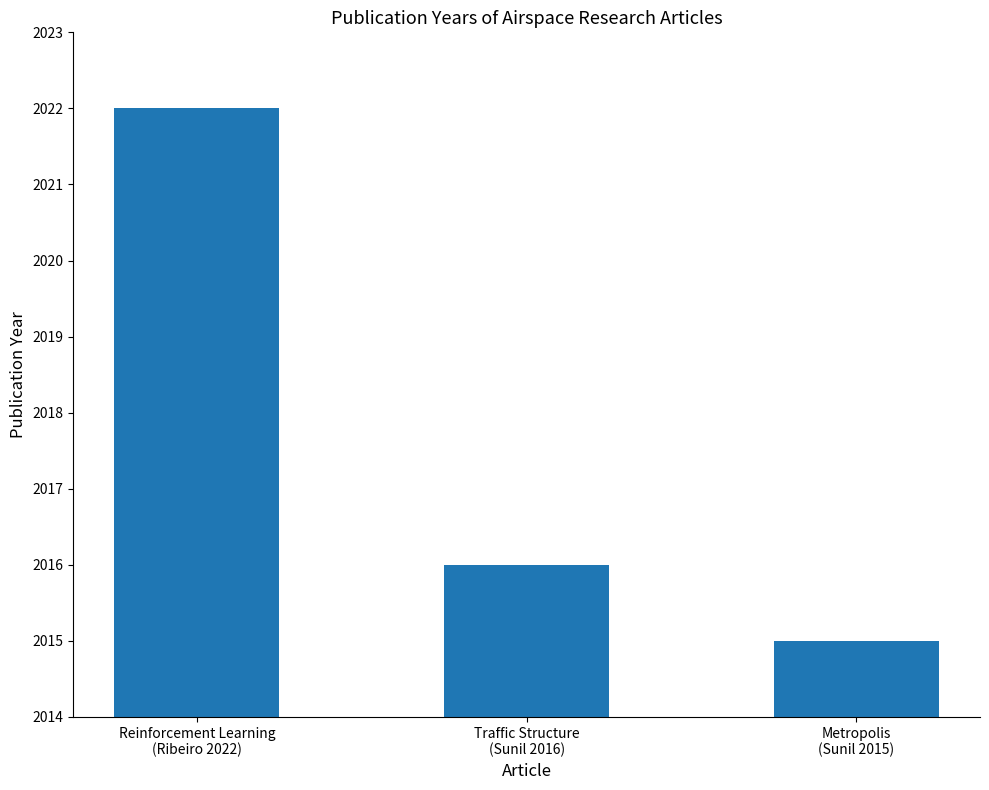

Reading left to right, list all the values displayed in this chart.

Reinforcement Learning
(Ribeiro 2022)=2022	Traffic Structure
(Sunil 2016)=2016	Metropolis
(Sunil 2015)=2015